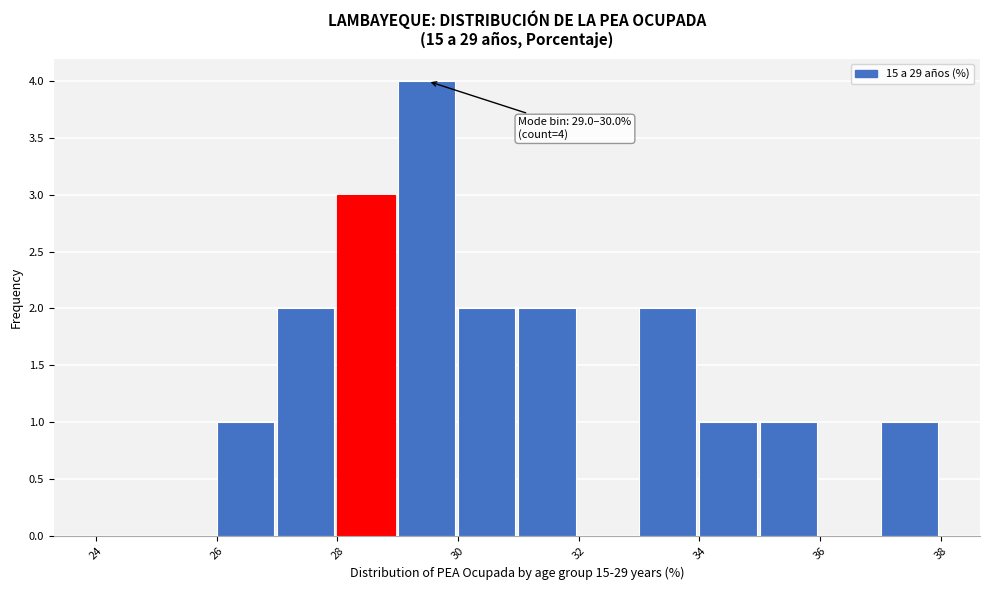

Which range on the x-axis has the tallest bar?

29 to 30